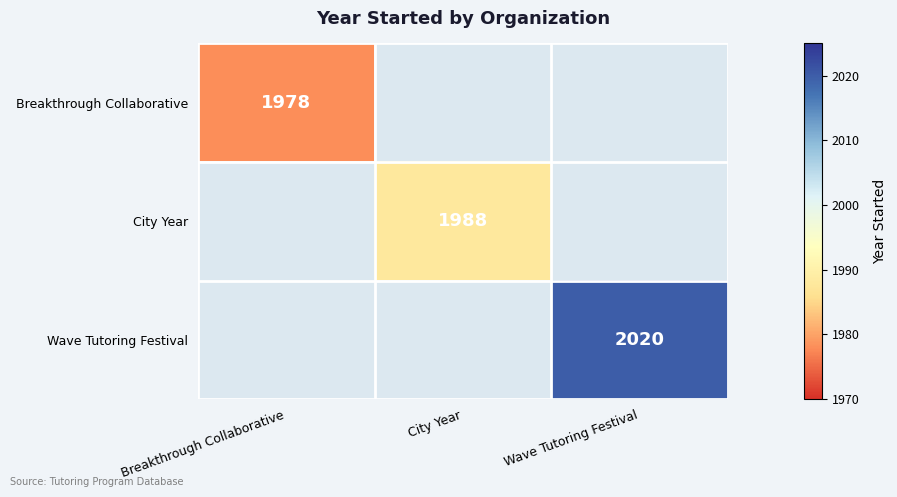

Count the number of data series in this chart.

3